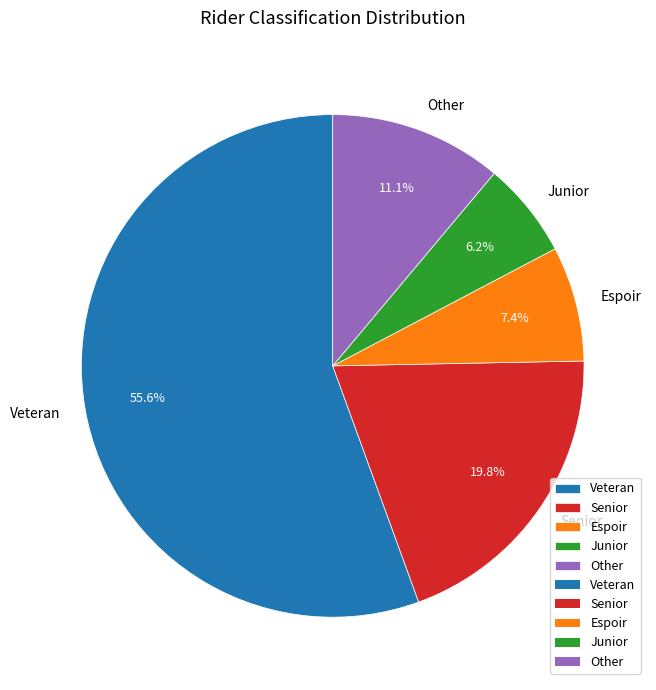

Which category has the biggest portion of the pie?

Veteran